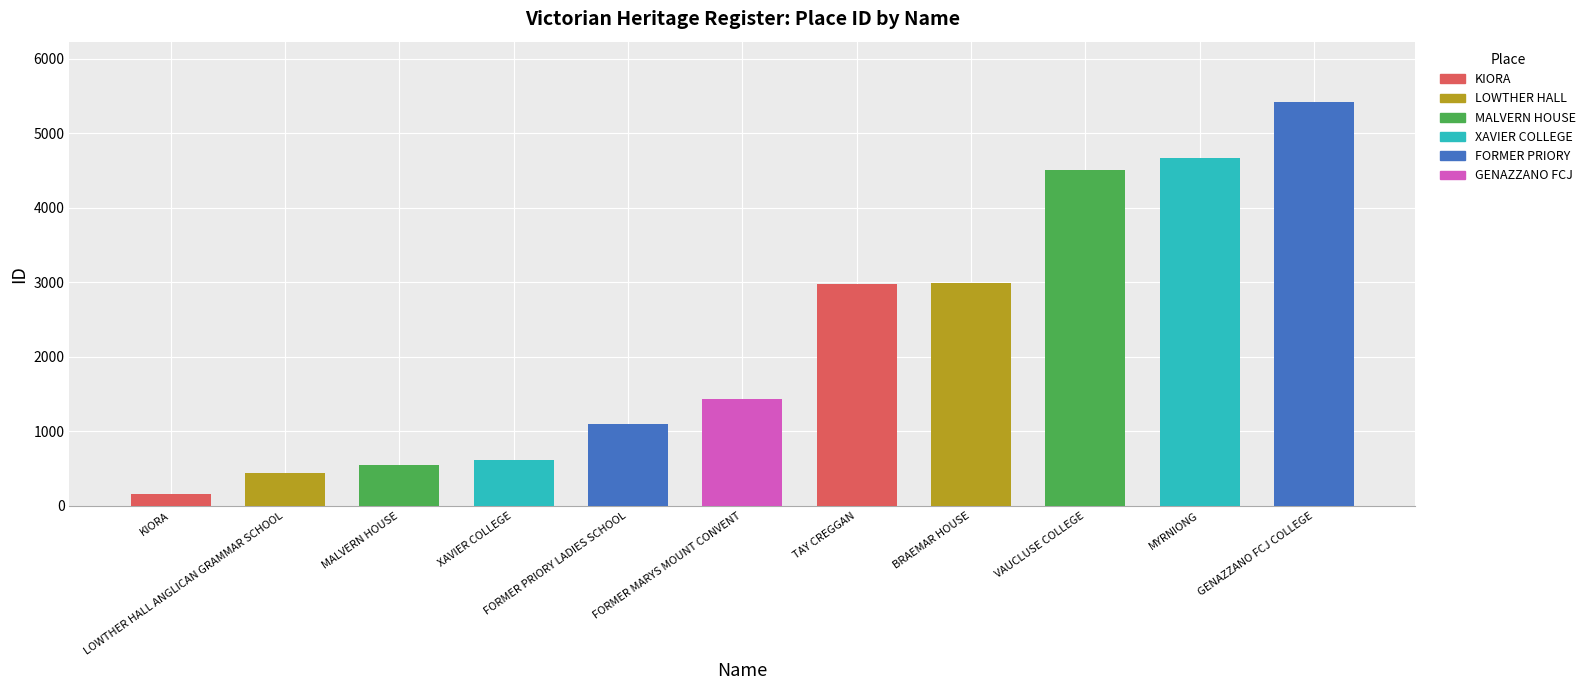

What is the value of the 8th bar from the left?

2995